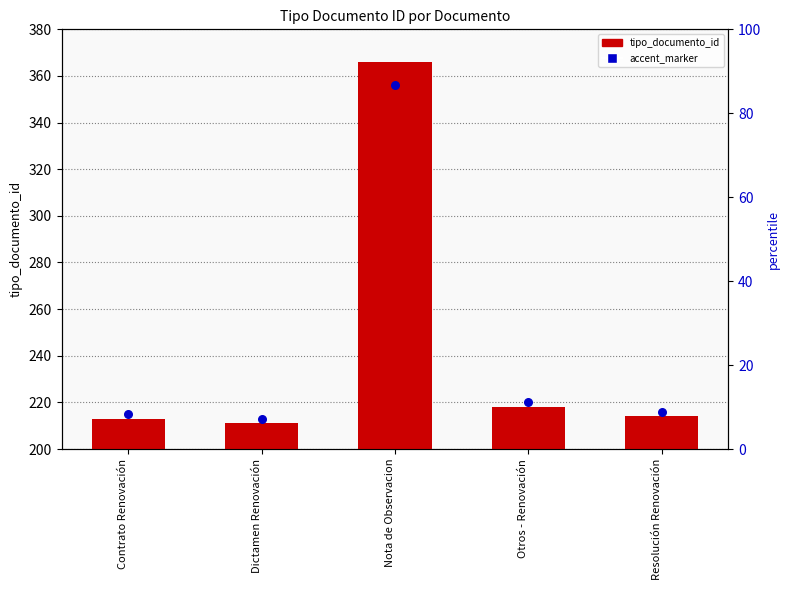

Which series reaches the minimum Y coordinate?

tipo_documento_id